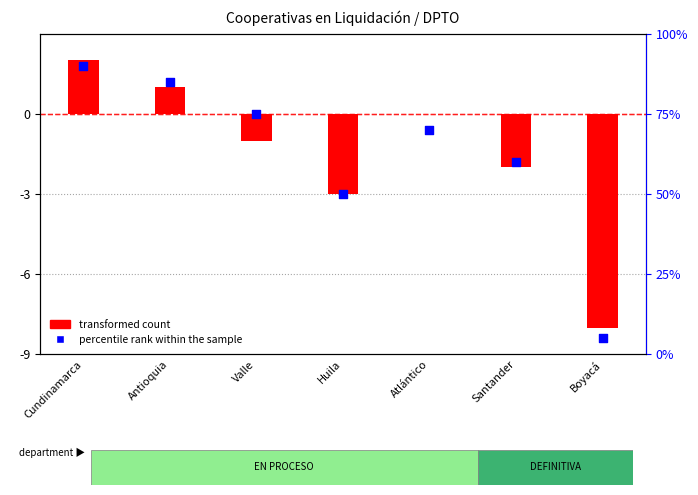

What are all the series names shown in the legend?

transformed count, percentile rank within the sample